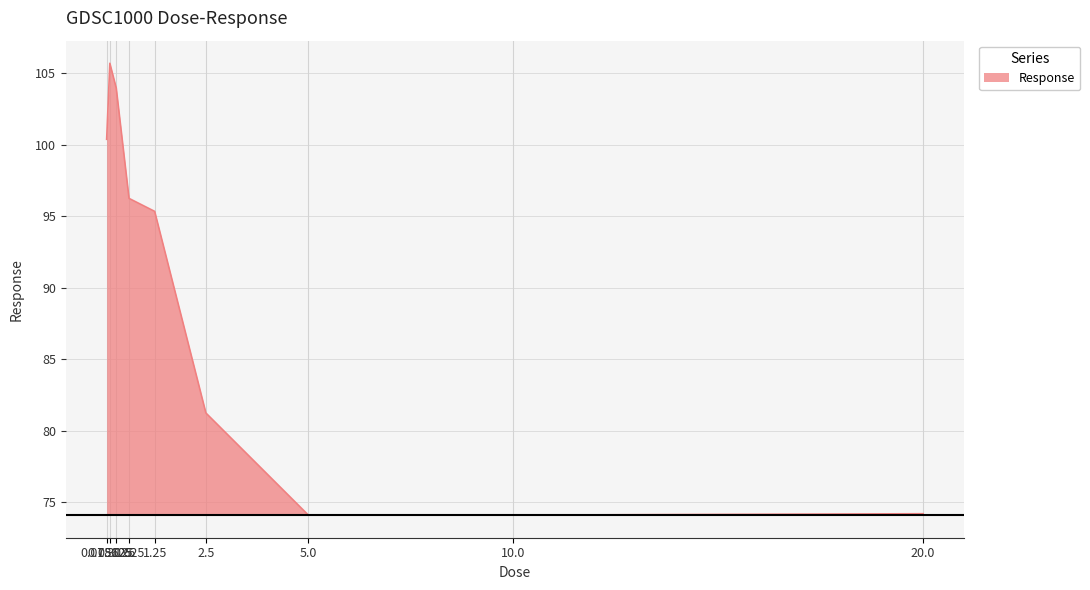

The chart shows a value of 74.1 at 5.0. True or false?

True